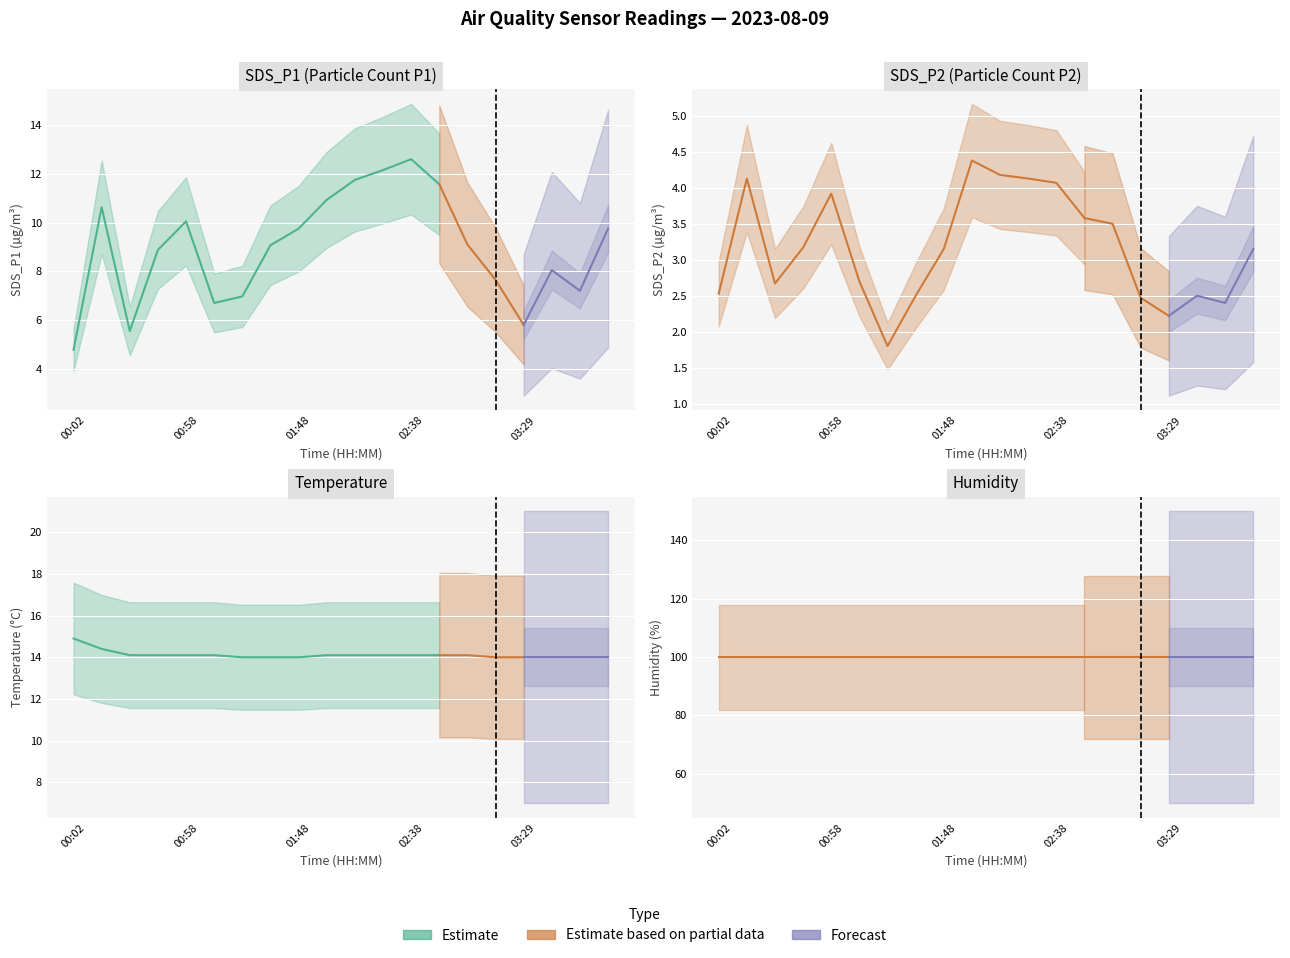

What value does the Temp series have at 02:38?

14.1